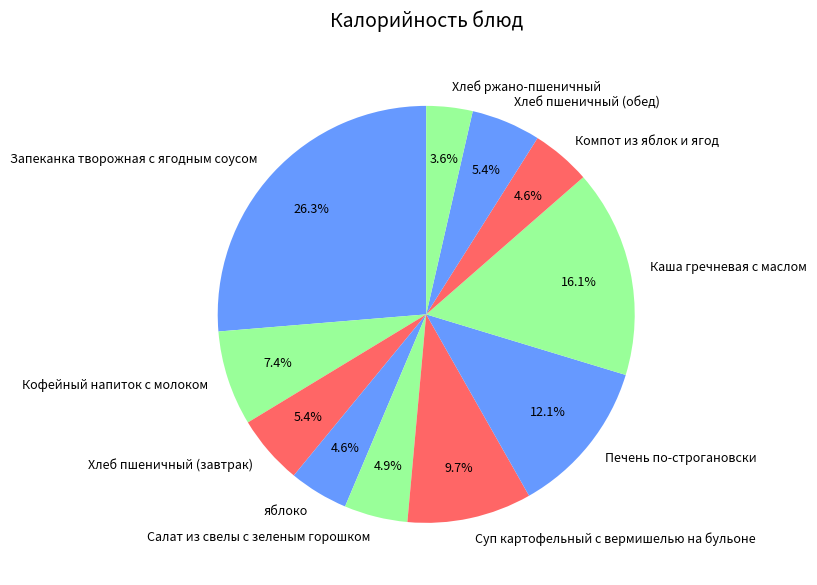

Combined, do яблоко and Каша гречневая с маслом account for over 50%?

No